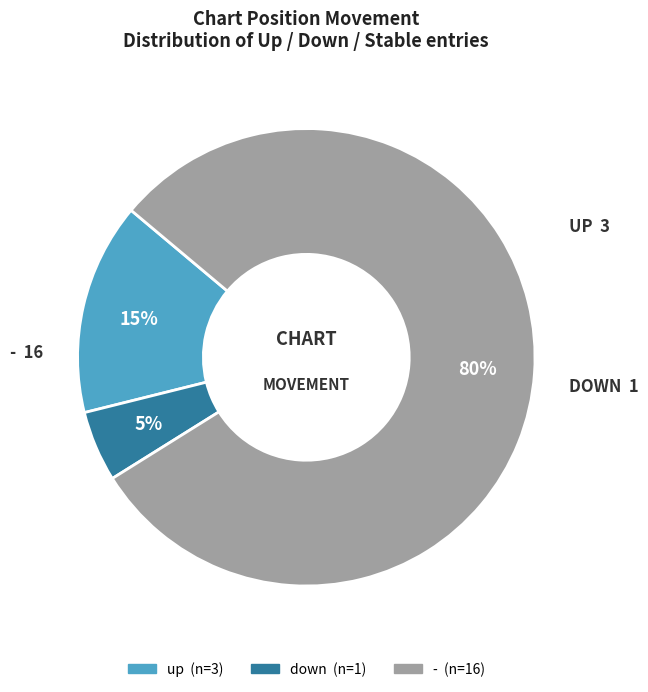

To the nearest percent, what is the difference between the largest and smallest slice percentages?

75%